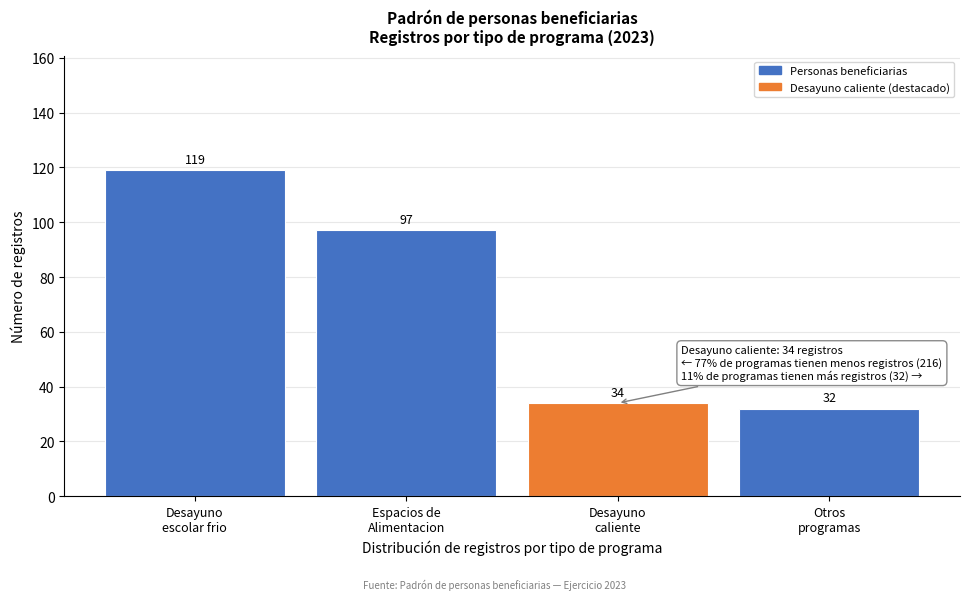

Reading left to right, list all the values displayed in this chart.

119	97	34	32